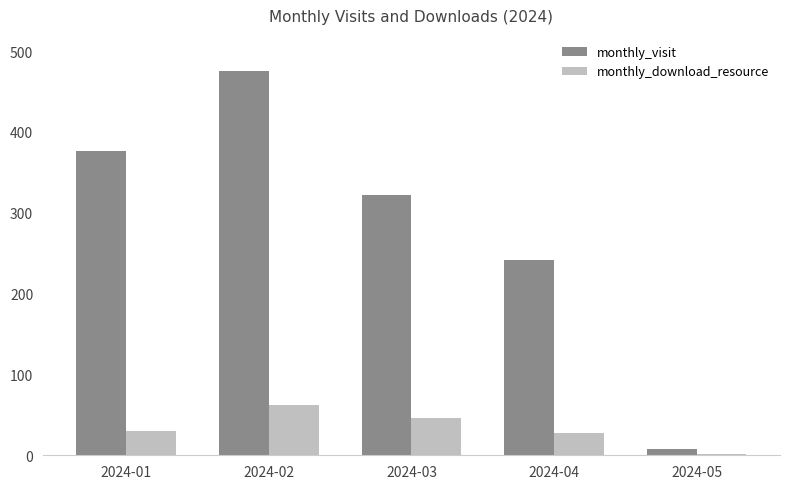

Reading left to right, transcribe all the data shown in this chart.

monthly_visit: 376	475	322	242	8
monthly_download_resource: 30	62	46	27	1